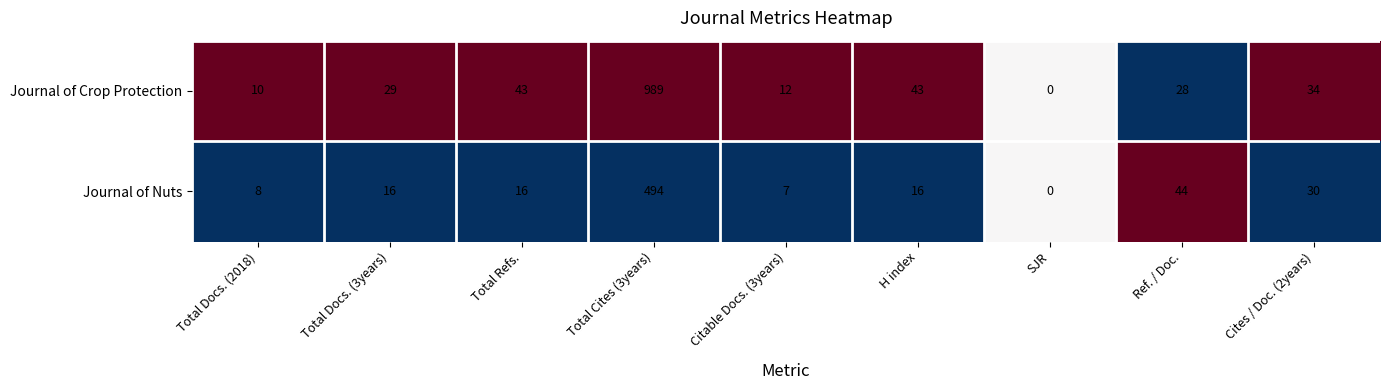

Count the number of categories in the chart.

9